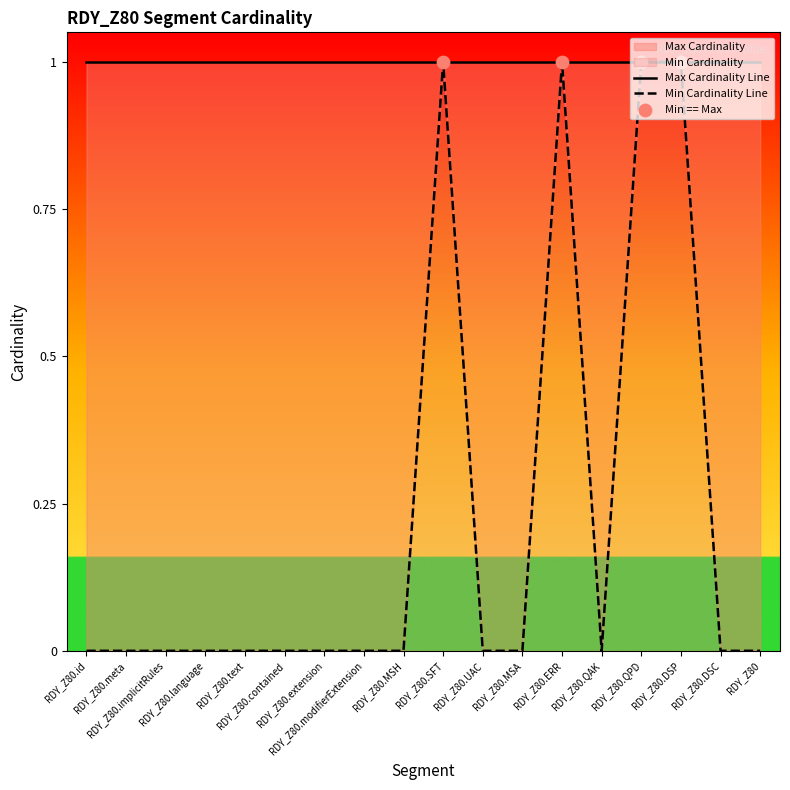

Which has a higher value, RDY_Z80.SFT or RDY_Z80.ERR?

RDY_Z80.SFT